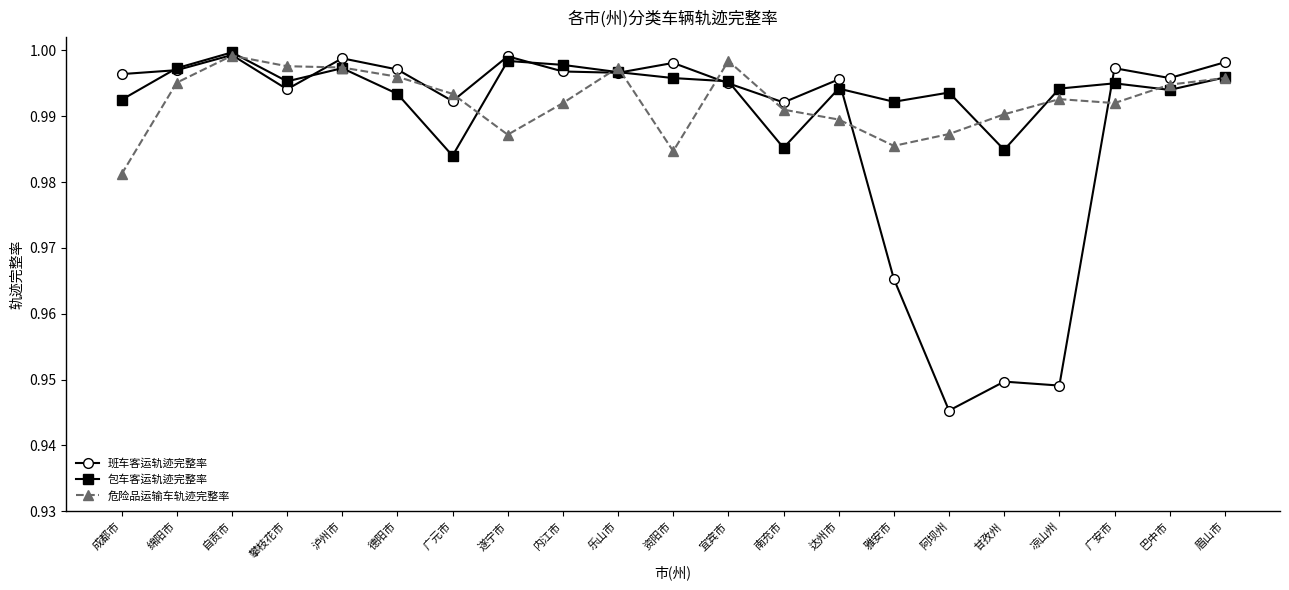

At how many categories does at least one series exceed 0?

21